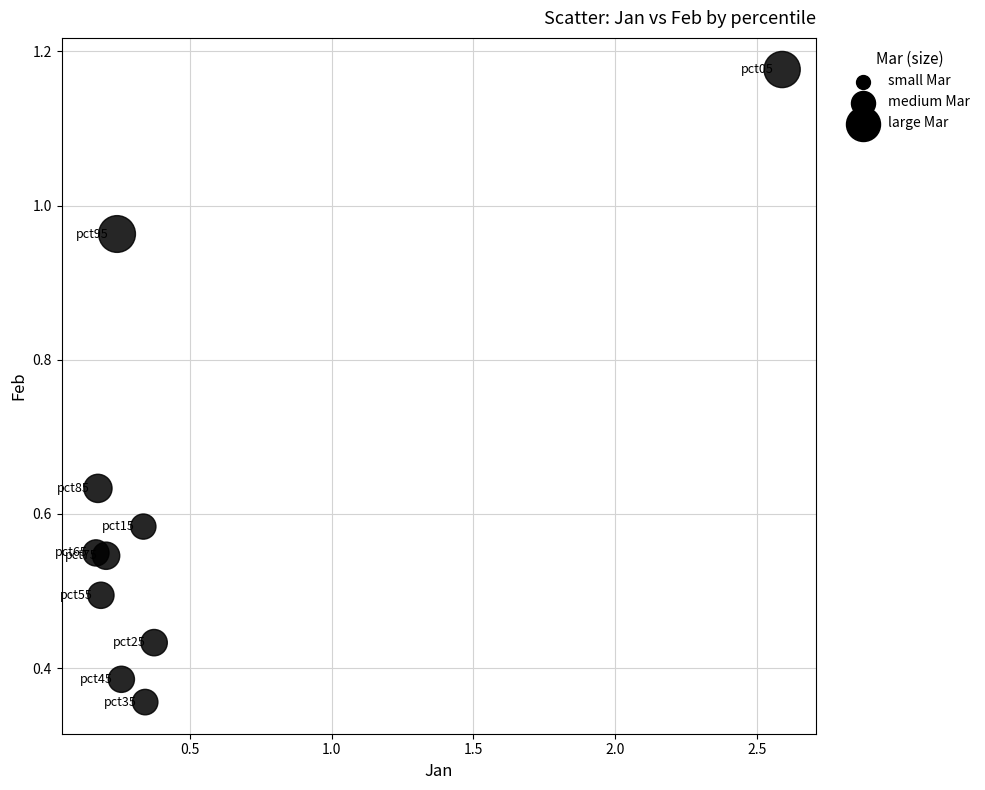

What is the range of Y values (max minus min)?

0.8